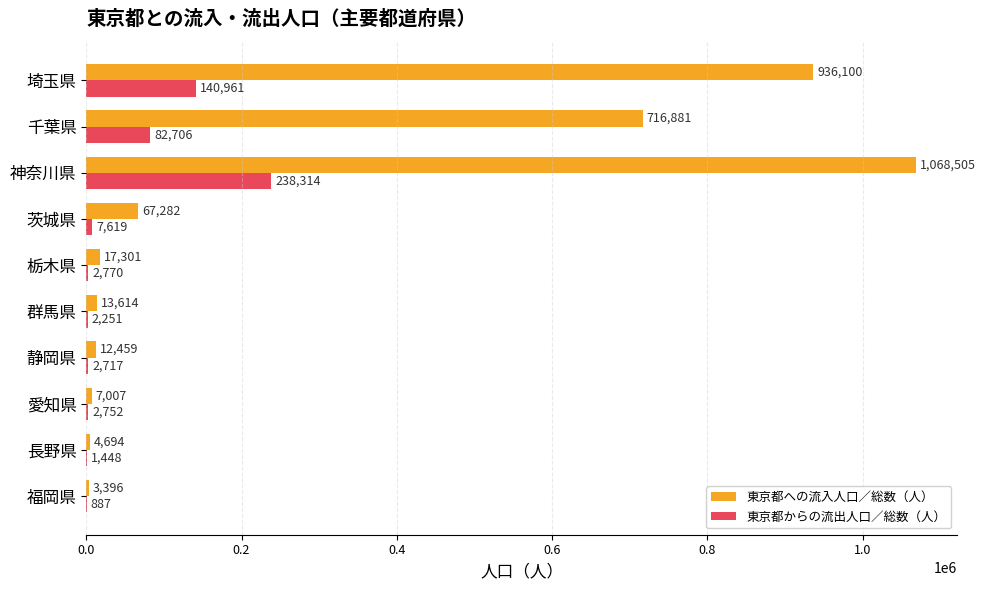

What are all the series names shown in the legend?

東京都への流入人口／総数（人）, 東京都からの流出人口／総数（人）